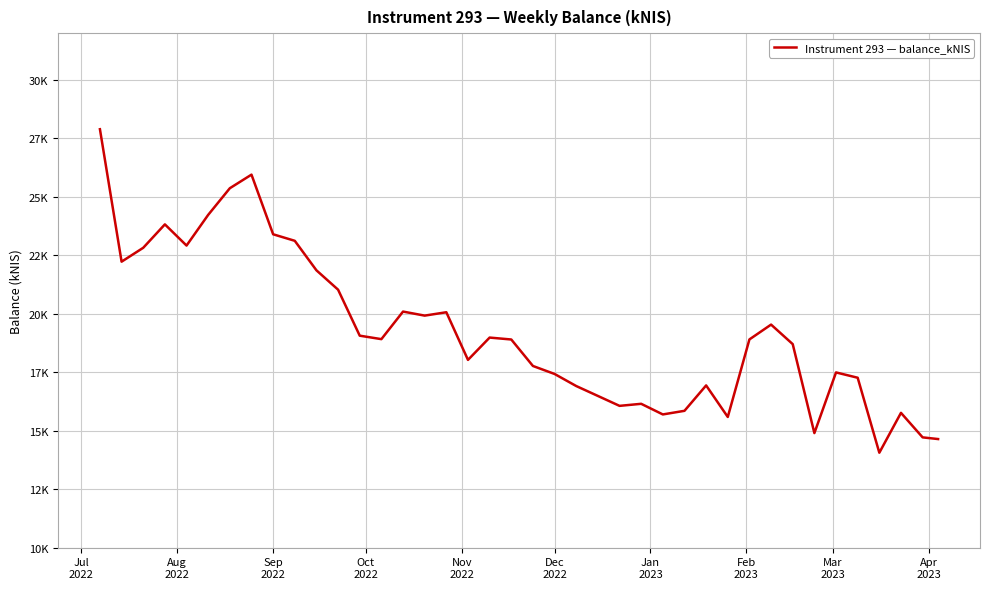

Reading left to right, transcribe all the data shown in this chart.

27892.8	22229.5	22823.5	23824.4	22918.3	24230.9	25370.0	25950.8	23400.7	23121.5	21860.0	21031.8	19065.1	18916.9	20095.8	19922.8	20067.3	18030.0	18984.0	18901.8	17769.7	17427.9	16911.6	16488.4	16064.0	16151.8	15697.4	15852.0	16938.5	15589.0	18905.2	19538.7	18703.5	14899.1	17493.5	17266.7	14060.2	15765.1	14716.8	14644.4